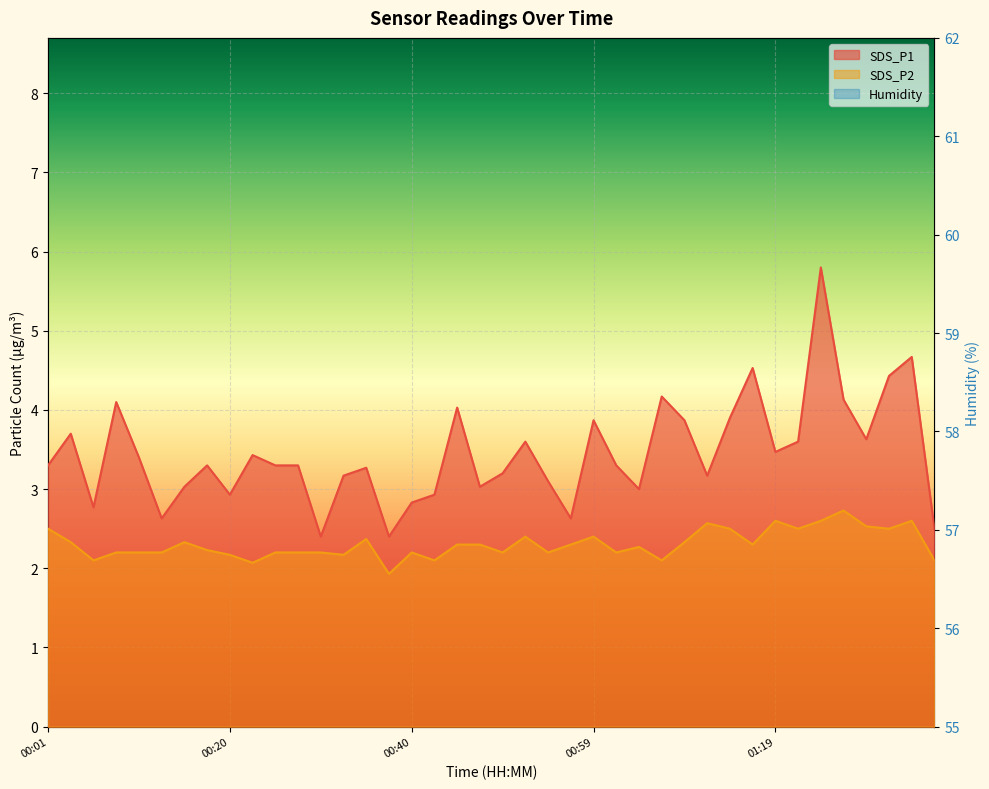

What is the approximate value of Humidity at 01:24?

58.6